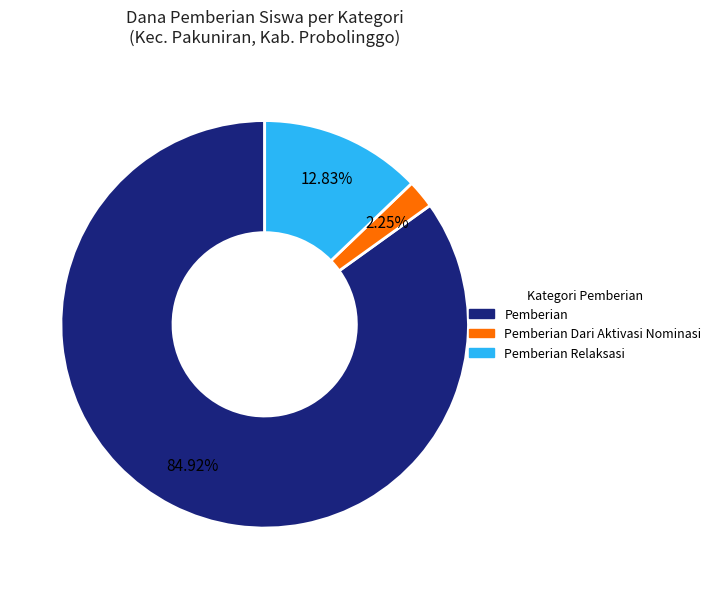

Is there any slice that represents more than half of the pie?

Yes